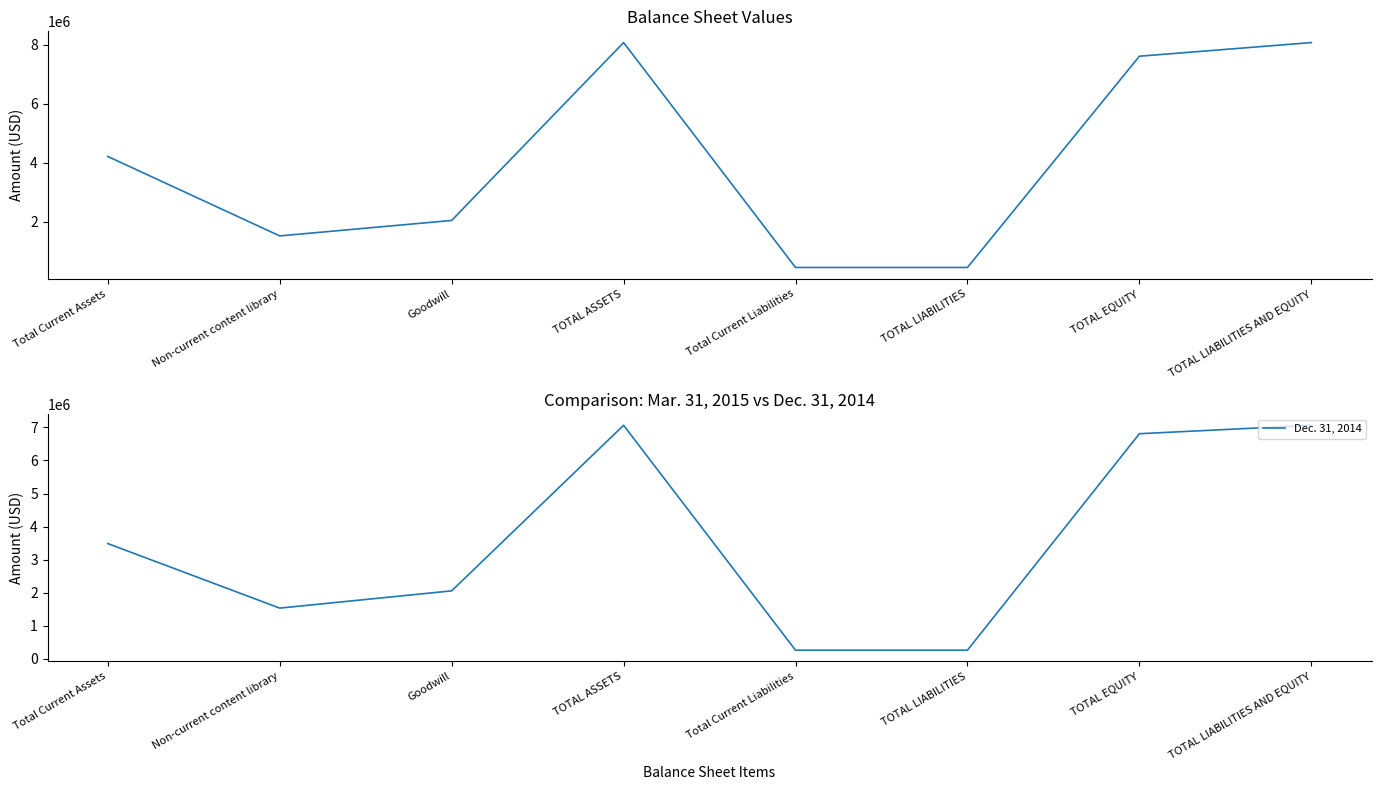

At which label is Mar. 31, 2015 closest to 4265122?

Total Current Assets